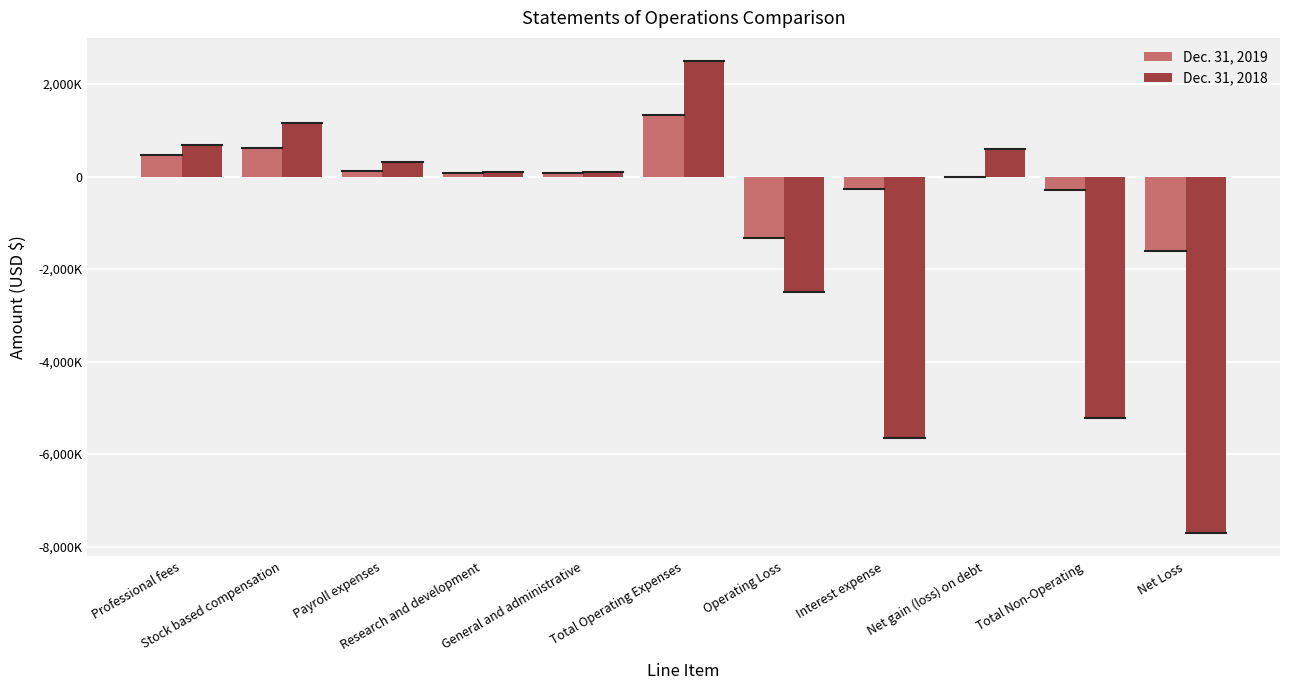

True or false: Dec. 31, 2018 has a value of 177463 at General and administrative.

False